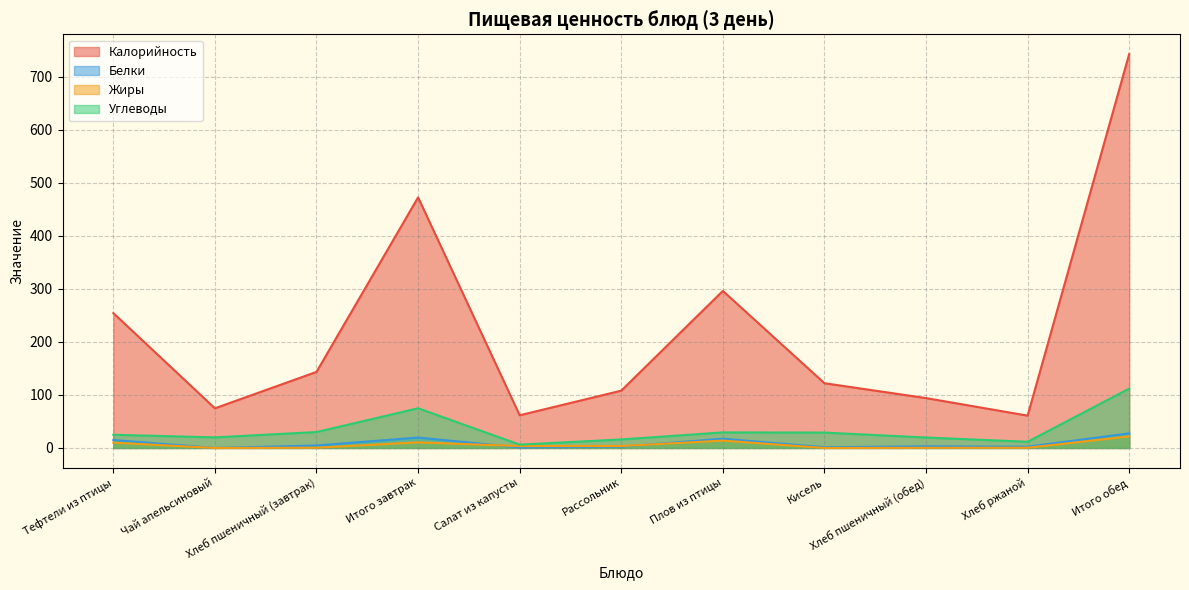

List the series in order of their peak value, lowest first.

Жиры, Белки, Углеводы, Калорийность